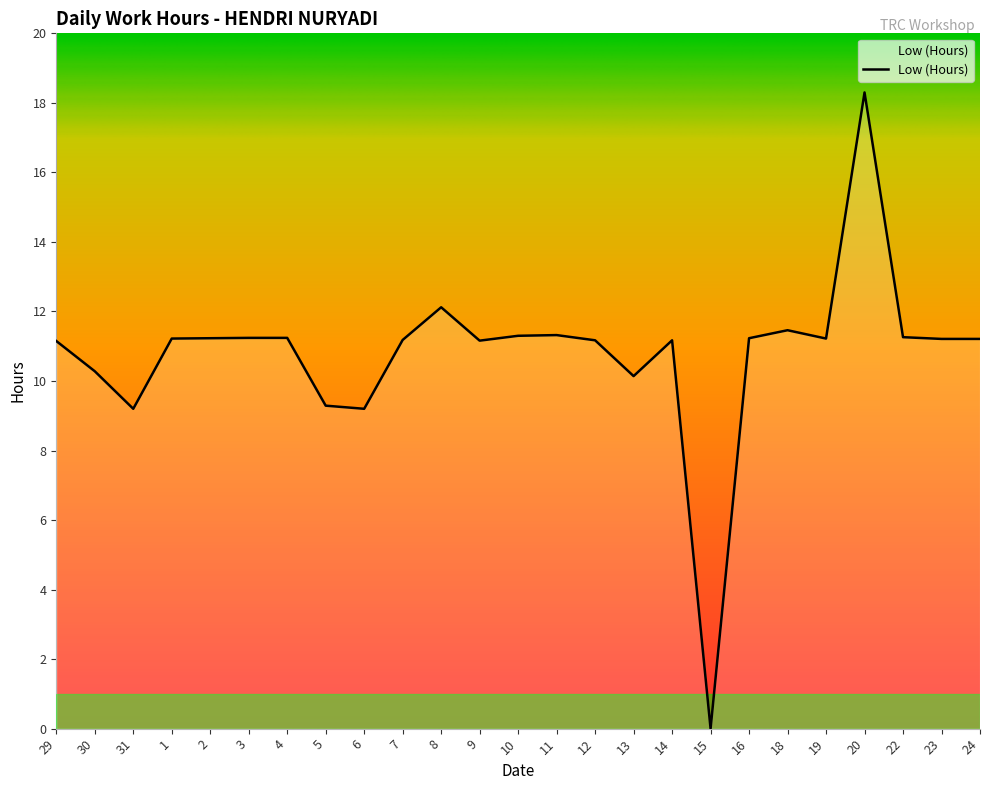

Which category has the lowest value across all series?

15